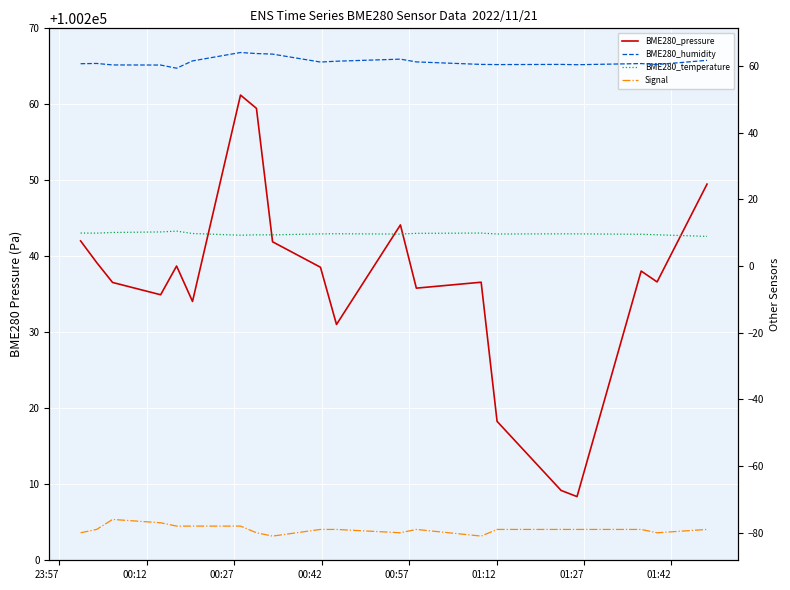

How many data points does each series have?

20